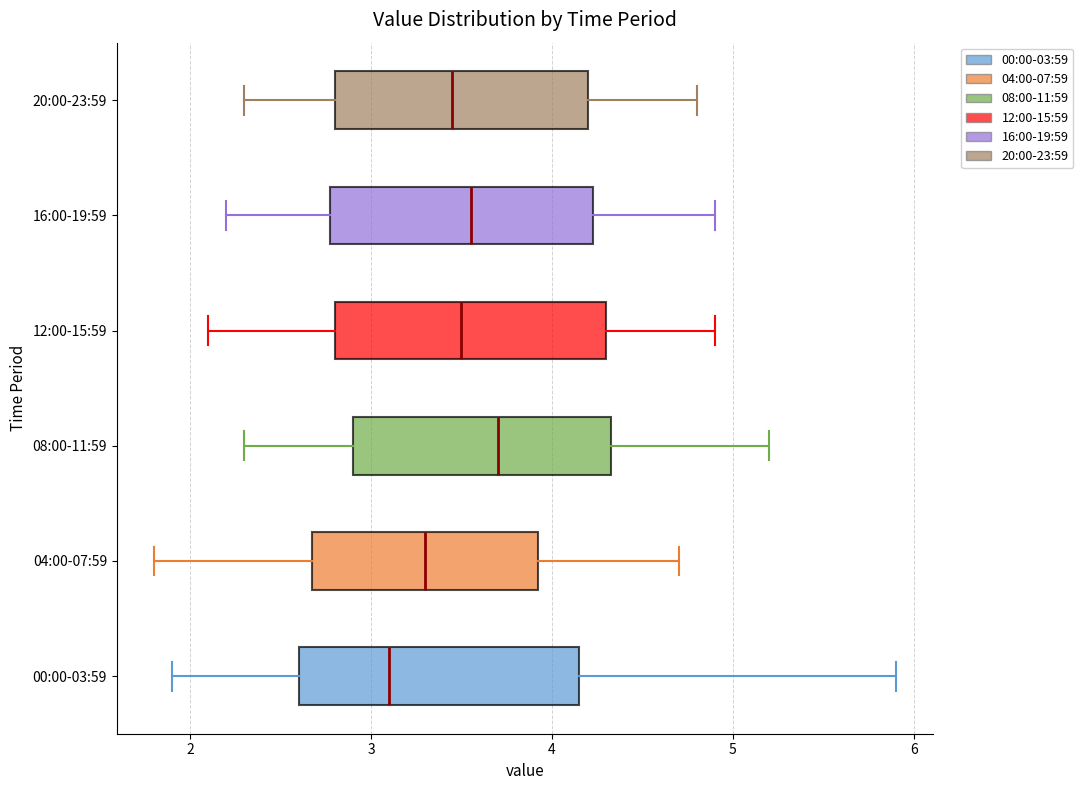

Reading bottom to top, read every box against the x-axis: the position of its median line, the range the box covers, and the ends of its whiskers. The values are not printed on the chart, so give them approximately, as read against the axis.

00:00-03:59: median 3.1, box 2.6 to 4.2, whiskers 1.9 to 5.9
04:00-07:59: median 3.3, box 2.7 to 3.9, whiskers 1.8 to 4.7
08:00-11:59: median 3.7, box 2.9 to 4.3, whiskers 2.3 to 5.2
12:00-15:59: median 3.5, box 2.8 to 4.3, whiskers 2.1 to 4.9
16:00-19:59: median 3.6, box 2.8 to 4.2, whiskers 2.2 to 4.9
20:00-23:59: median 3.5, box 2.8 to 4.2, whiskers 2.3 to 4.8